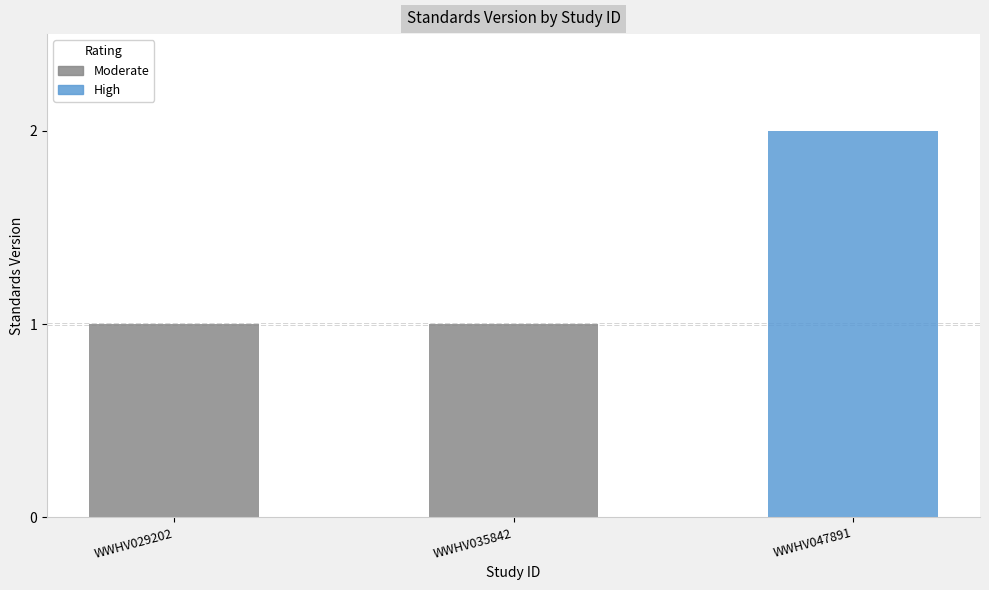

What value does the data have at WWHV047891?

2